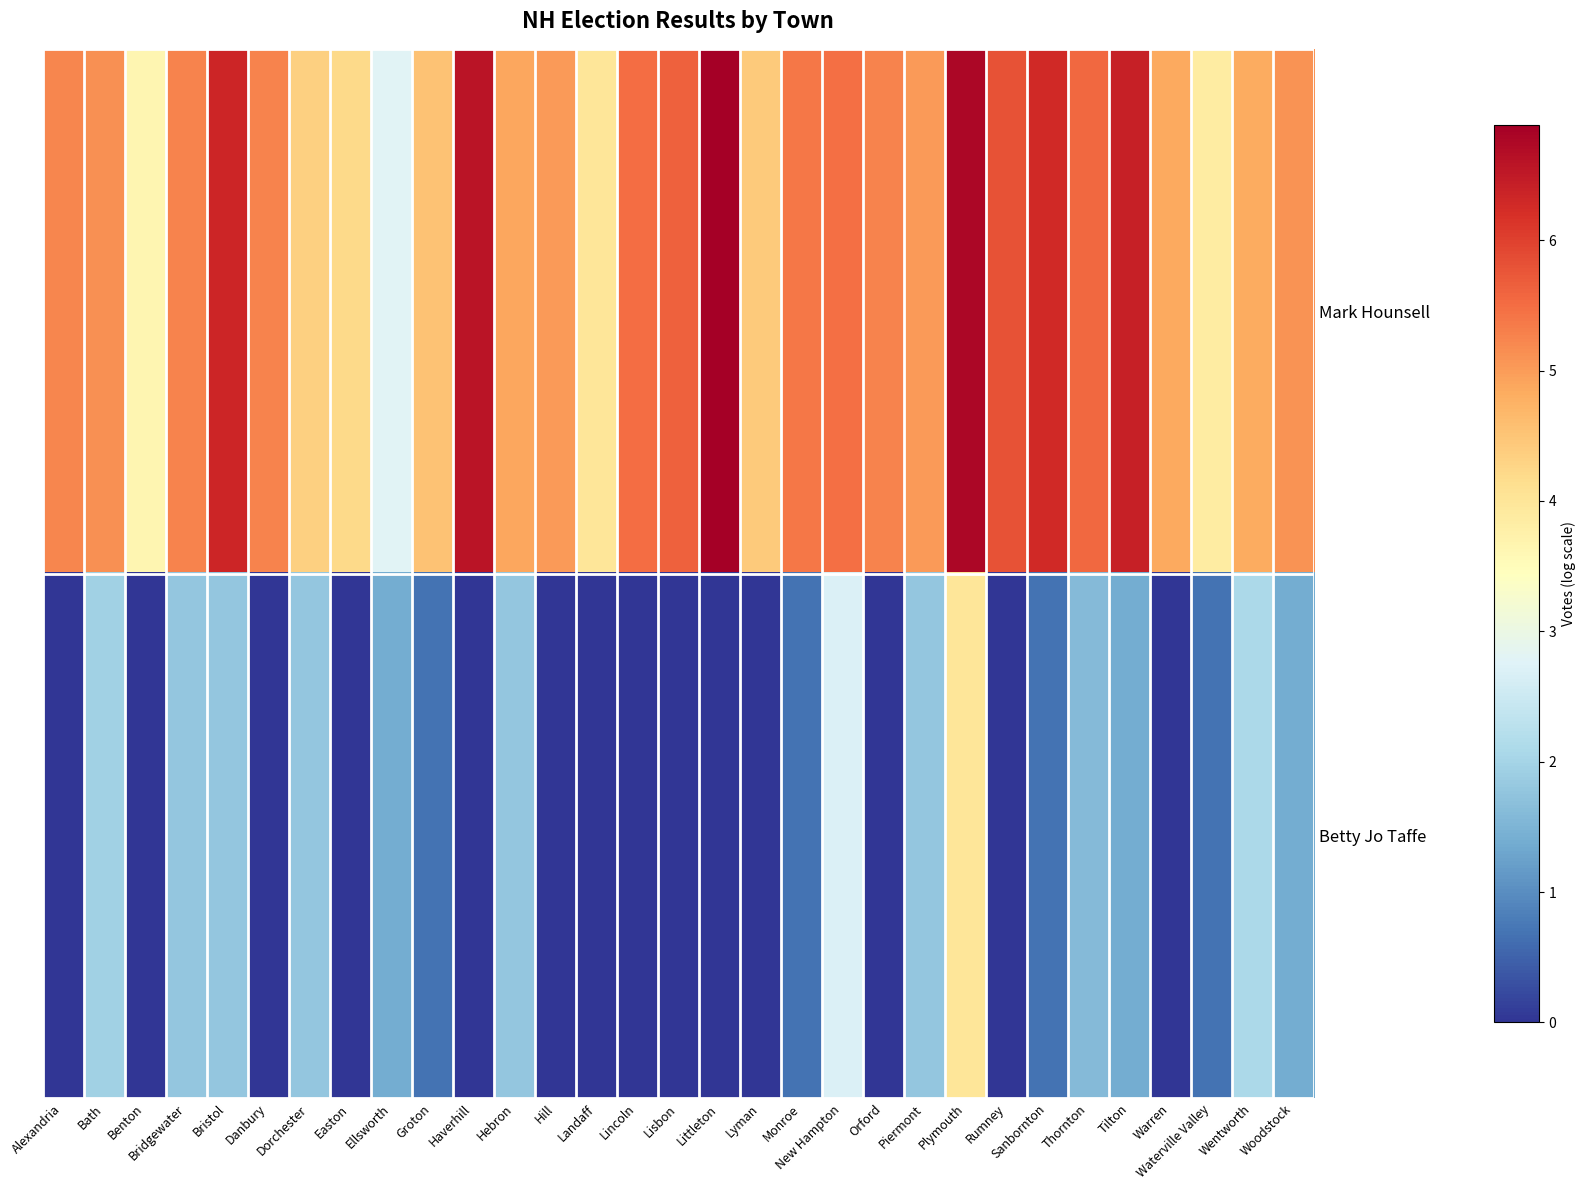

What is the greatest value displayed?

6.9